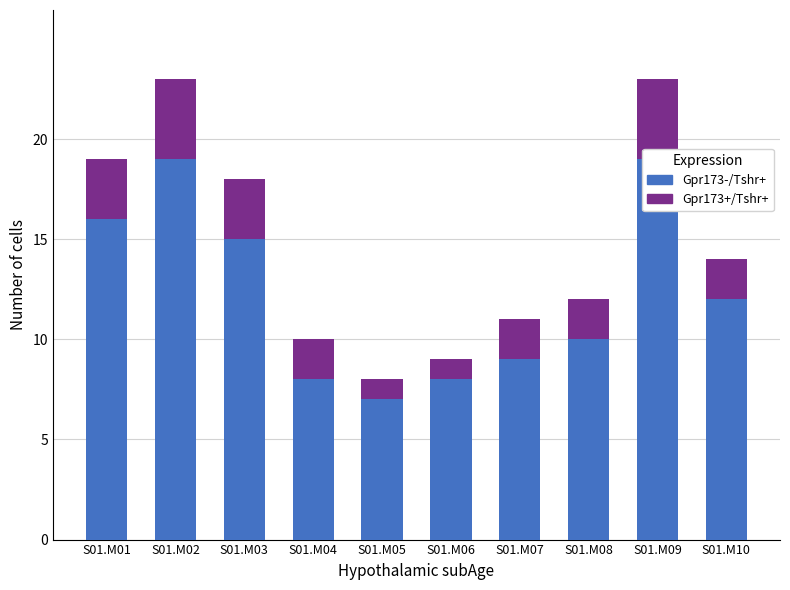

How many values in the Gpr173-/Tshr+ series are below 12?

5